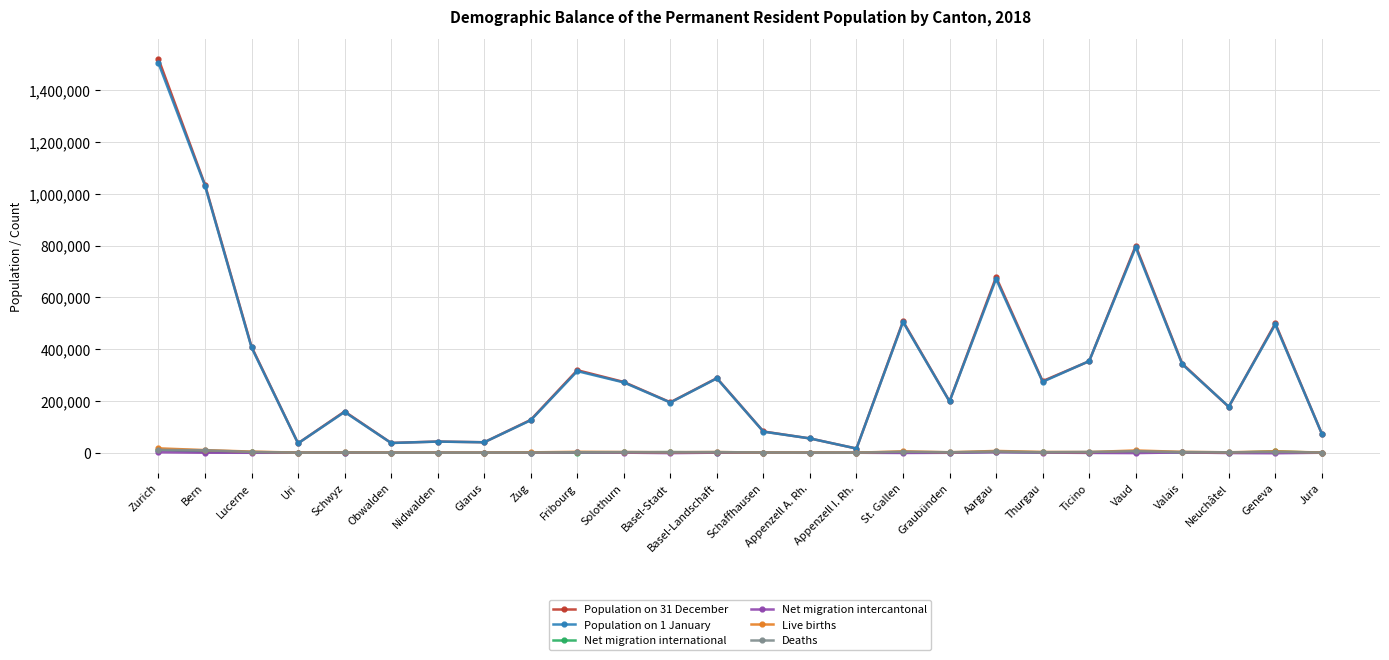

Count the number of data series in this chart.

6